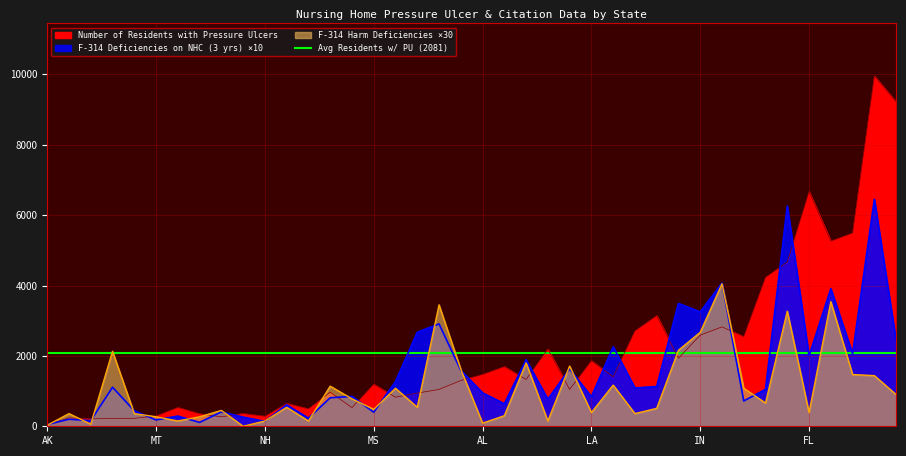

In F-314 Deficiencies on NHC (3 yrs), how many points are lower than both neighbors (excluding endpoints)?

14